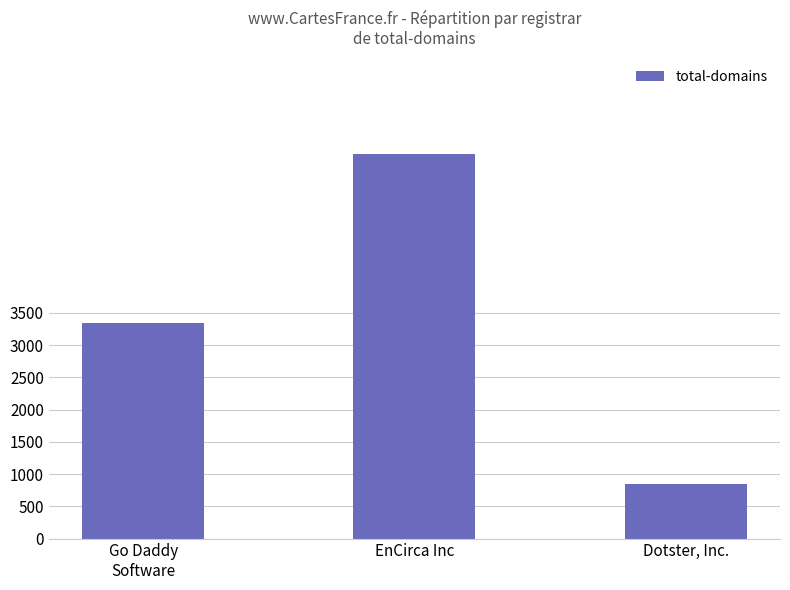

Which has a higher value, EnCirca Inc or Go Daddy
Software?

EnCirca Inc